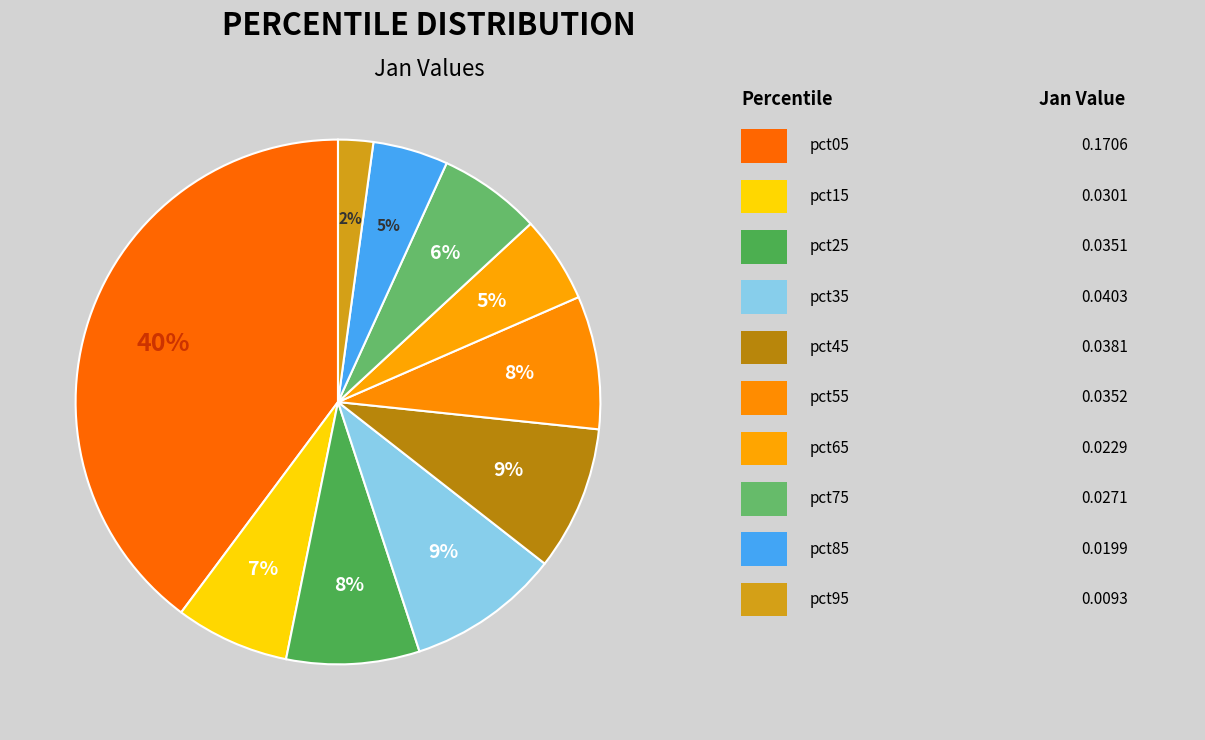

To the nearest percent, what is the difference between the largest and smallest slice percentages?

38%